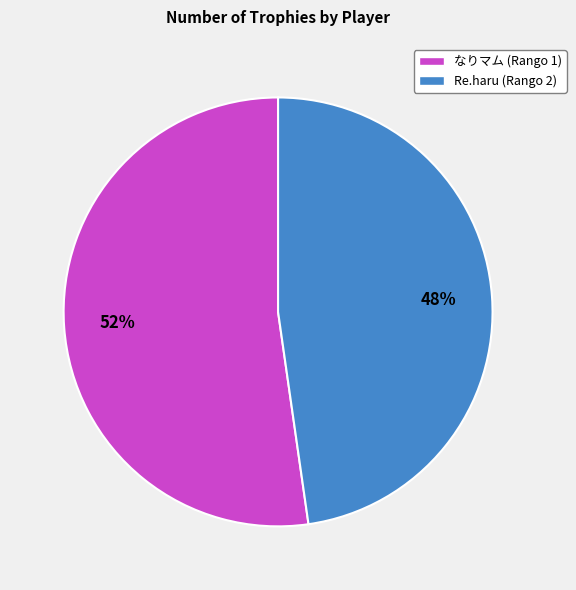

What percentage is the なりマム (Rango 1) slice, to the nearest percent?

52%